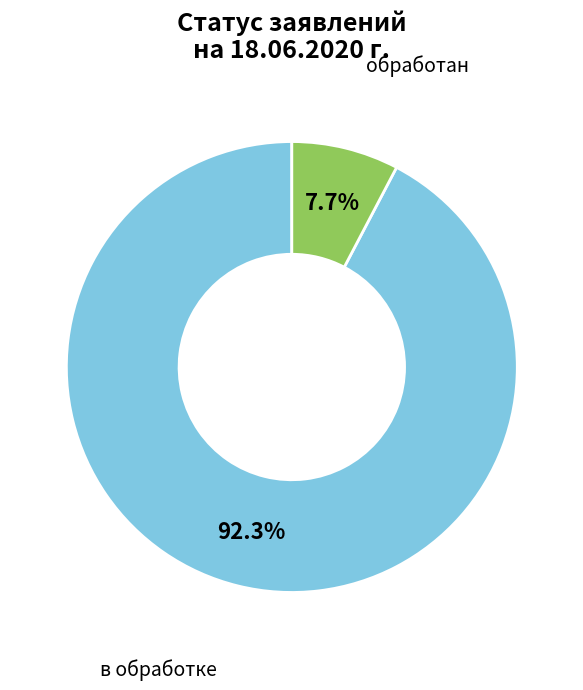

Does any single category account for the majority?

Yes